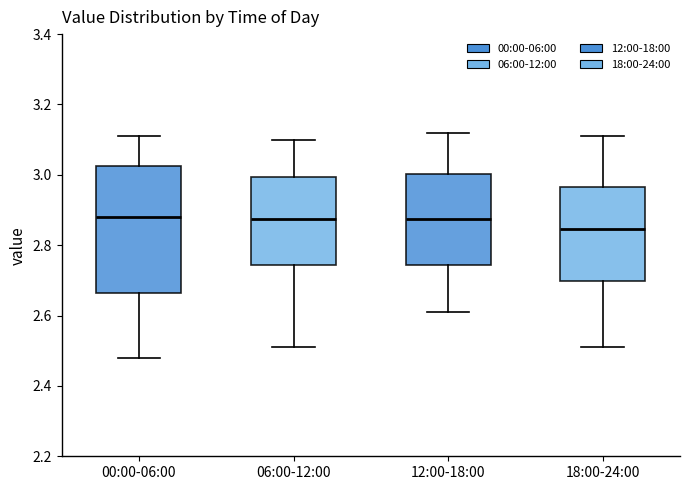

Reading left to right, read every box against the y-axis: the position of its median line, the range the box covers, and the ends of its whiskers. The values are not printed on the chart, so give them approximately, as read against the axis.

00:00-06:00: median 2.88, box 2.66 to 3.02, whiskers 2.48 to 3.12
06:00-12:00: median 2.88, box 2.74 to 3.00, whiskers 2.52 to 3.10
12:00-18:00: median 2.88, box 2.74 to 3.00, whiskers 2.62 to 3.12
18:00-24:00: median 2.84, box 2.70 to 2.96, whiskers 2.52 to 3.12